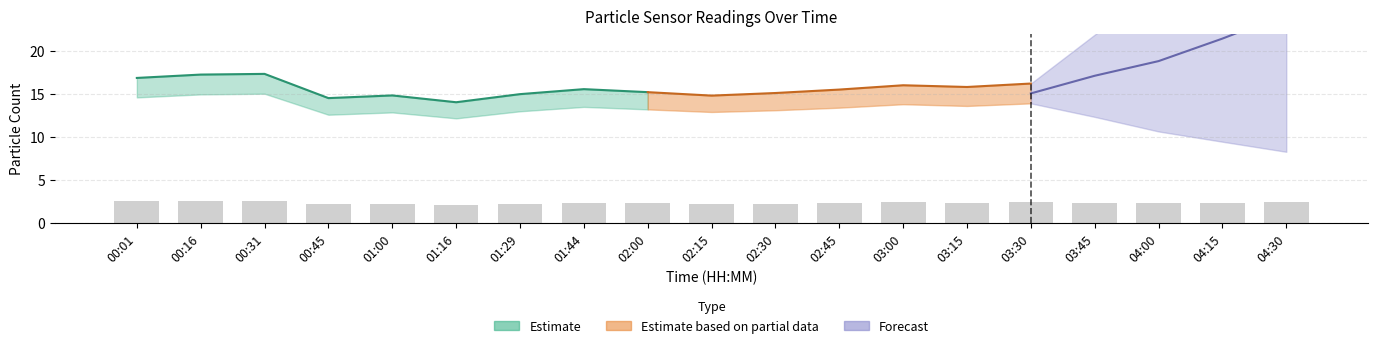

True or false: N05 has a value of 13.1 at 02:30.

True